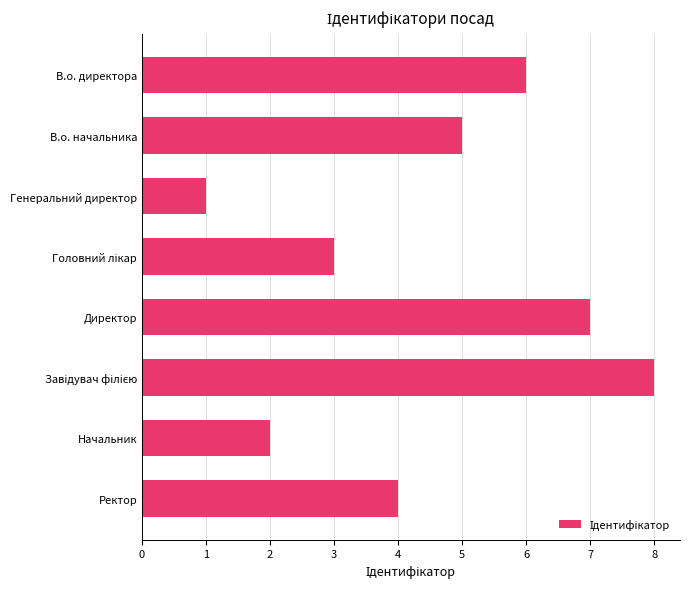

What is the maximum value shown in the chart?

8